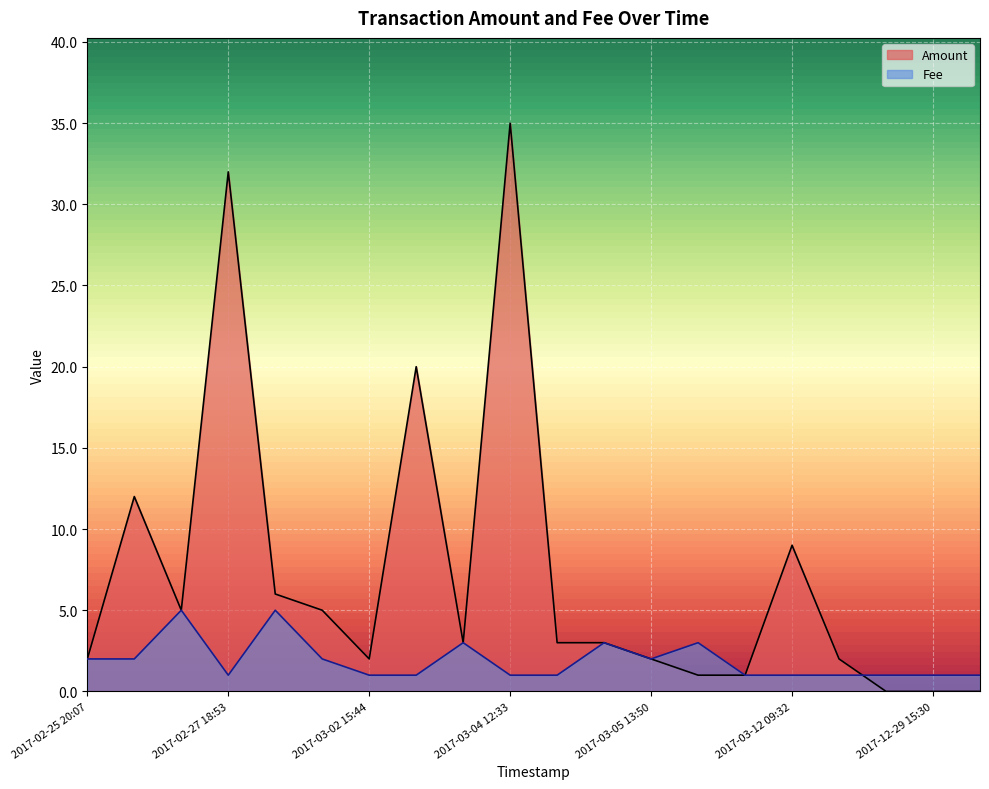

Which series has the largest range (max minus min)?

Amount